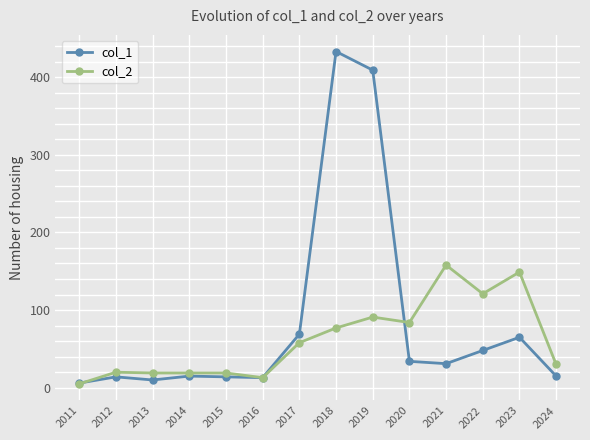

What is the value of the col_1 point at the 2nd from the left?

14